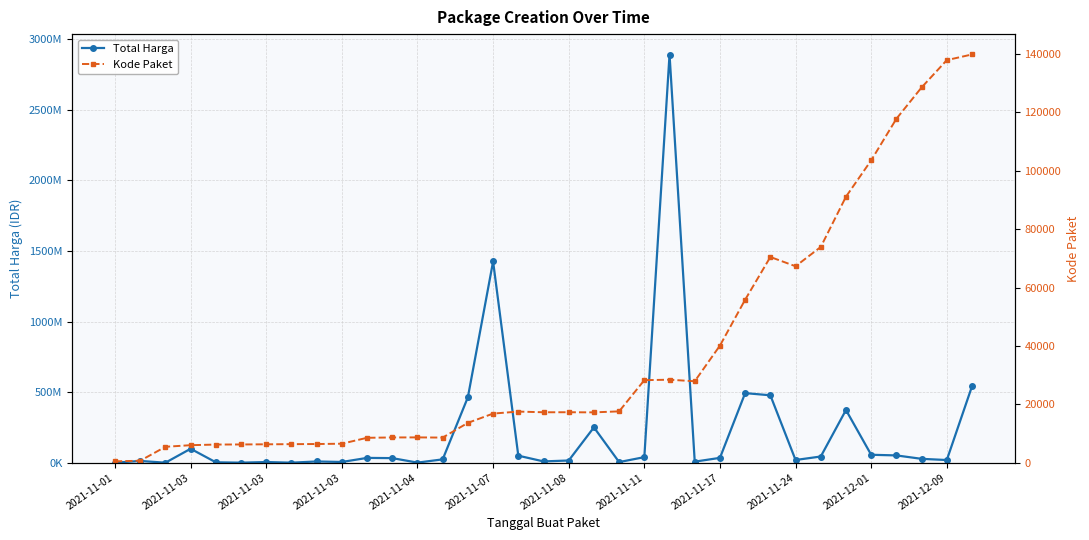

True or false: Kode Paket and Total Harga cross at least once.

False